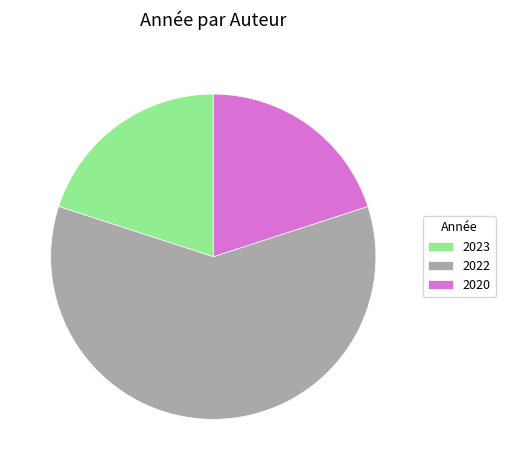

The 2020 slice represents 20% of the pie. True or false?

True